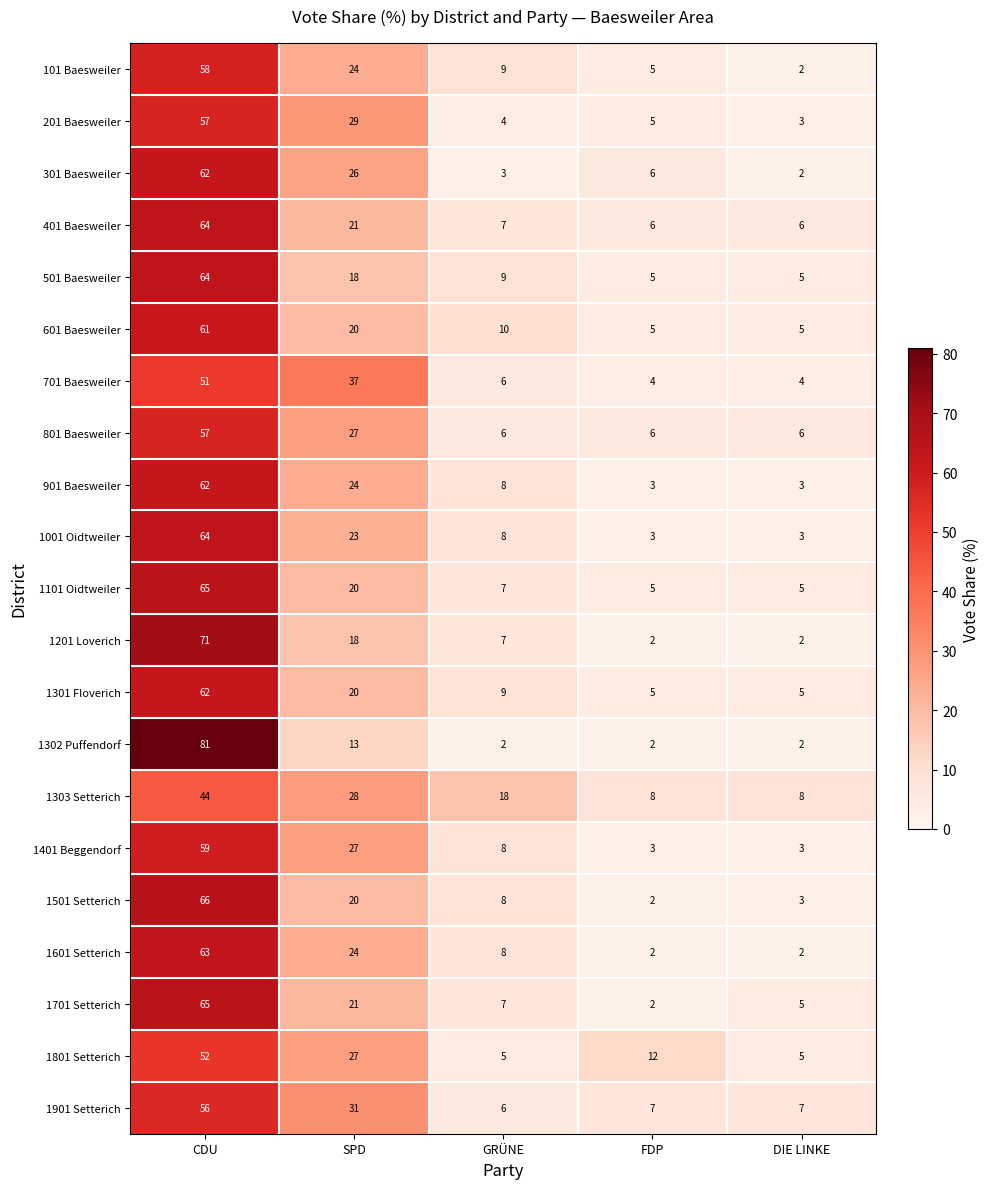

What is the total value across all series at DIE LINKE?

86